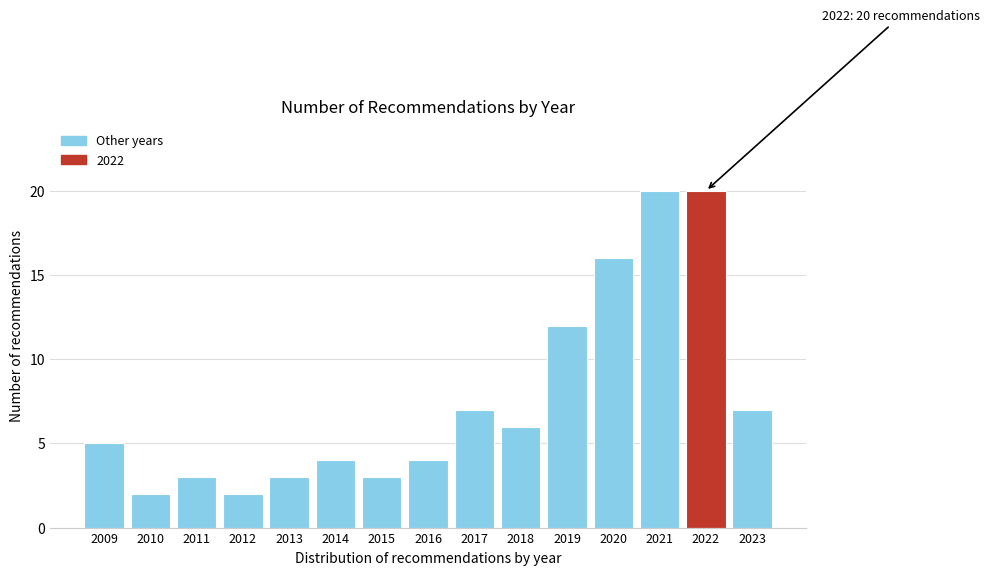

Reading right to left, list all the values displayed in this chart.

2023=7	2022=20	2021=20	2020=16	2019=12	2018=6	2017=7	2016=4	2015=3	2014=4	2013=3	2012=2	2011=3	2010=2	2009=5